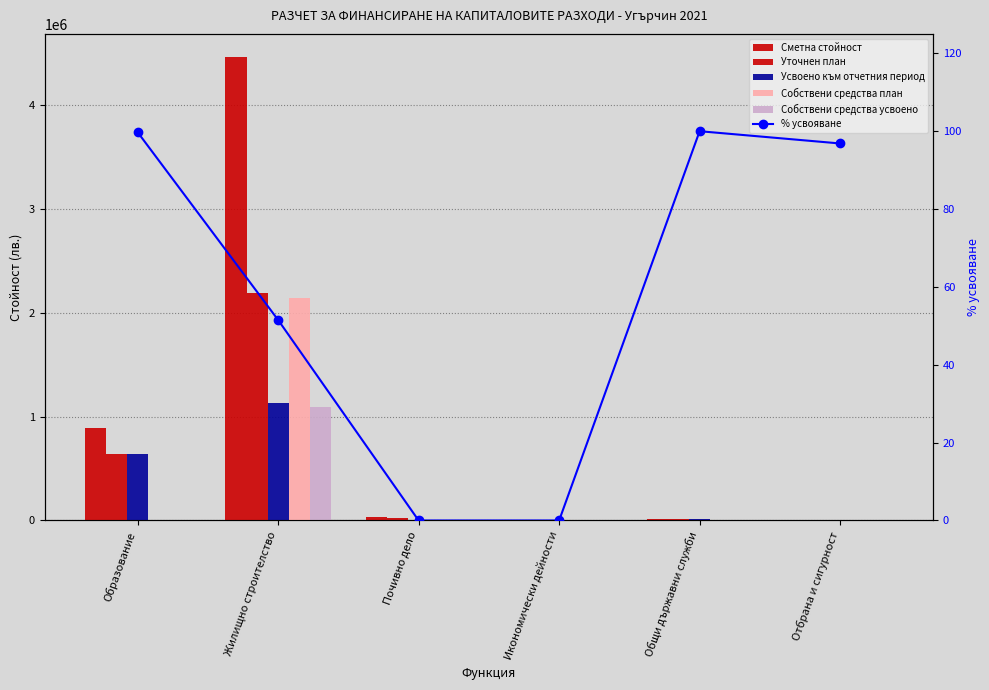

Rank the categories by Собствени средства план value from highest to lowest.

Жилищно строителство, Отбрана и сигурност, Образование, Почивно дело, Икономически дейности, Общи държавни служби